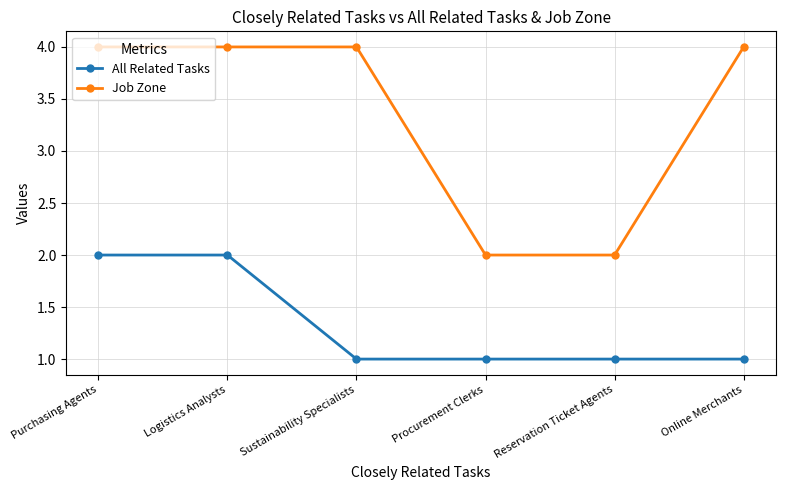

Reading left to right, list all the values displayed in this chart.

All Related Tasks: 2	2	1	1	1	1
Job Zone: 4	4	4	2	2	4